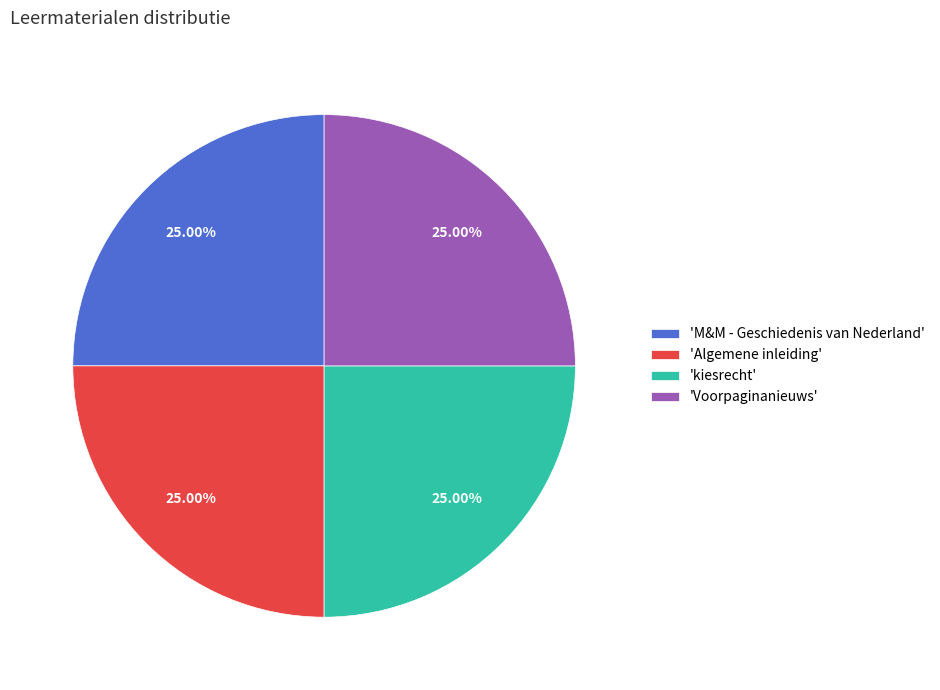

Approximately how many times larger is the value at 'Voorpaginanieuws' compared to 'Algemene inleiding'?

1.0